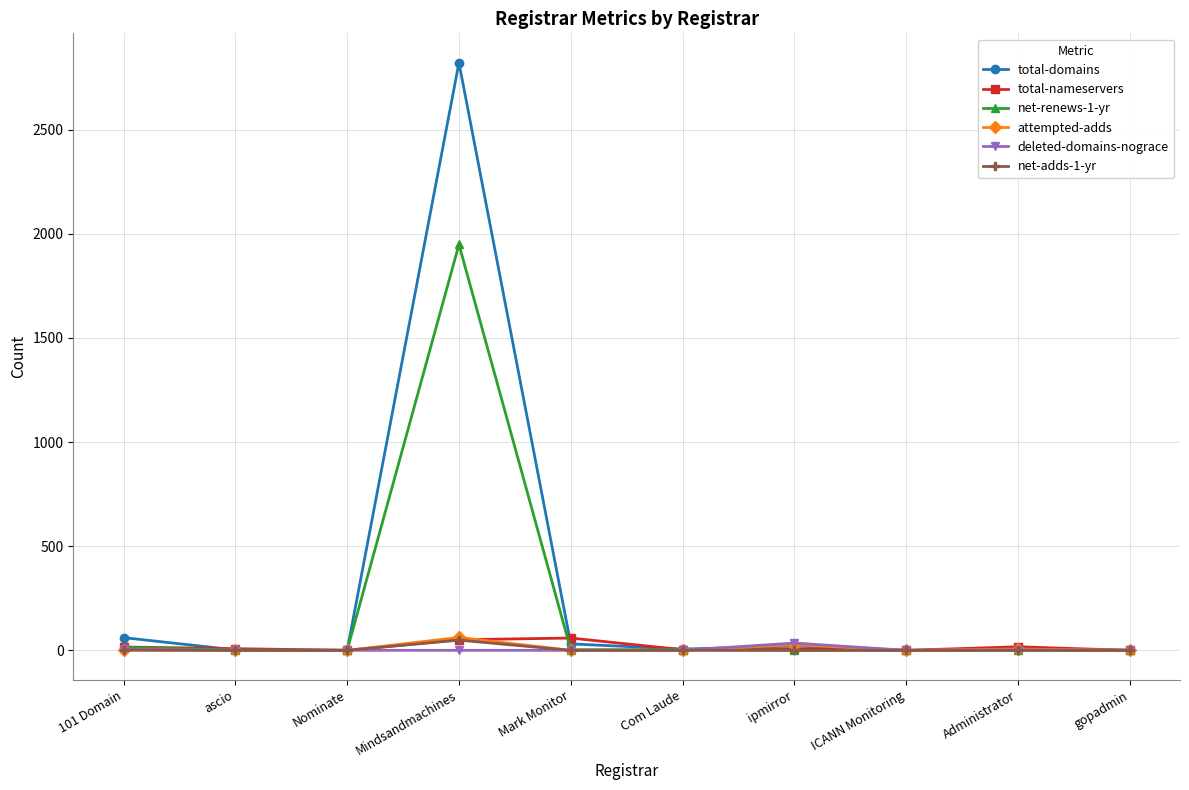

Which series has the widest spread of values?

total-domains